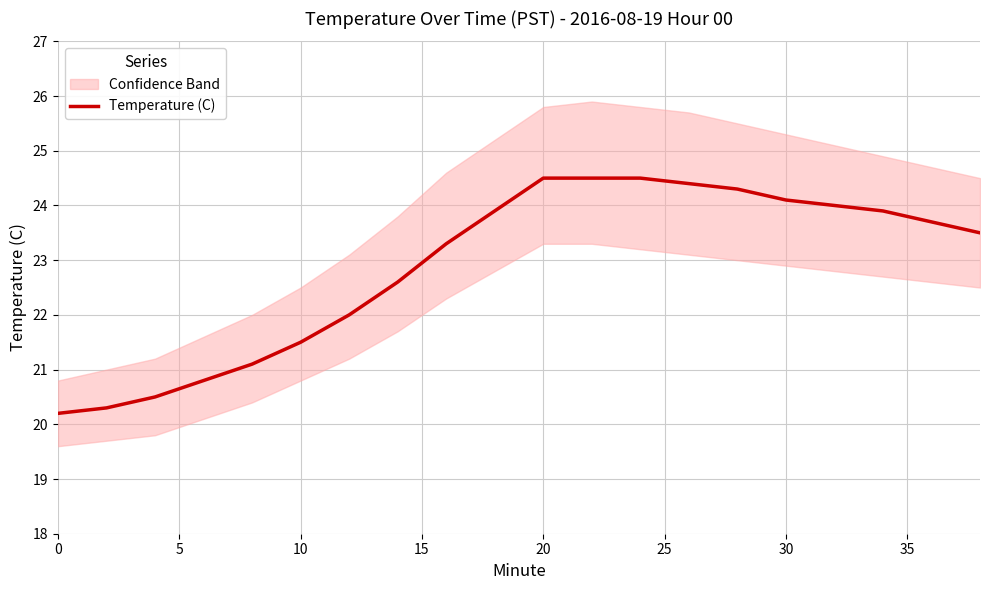

How many series are shown in this chart?

1